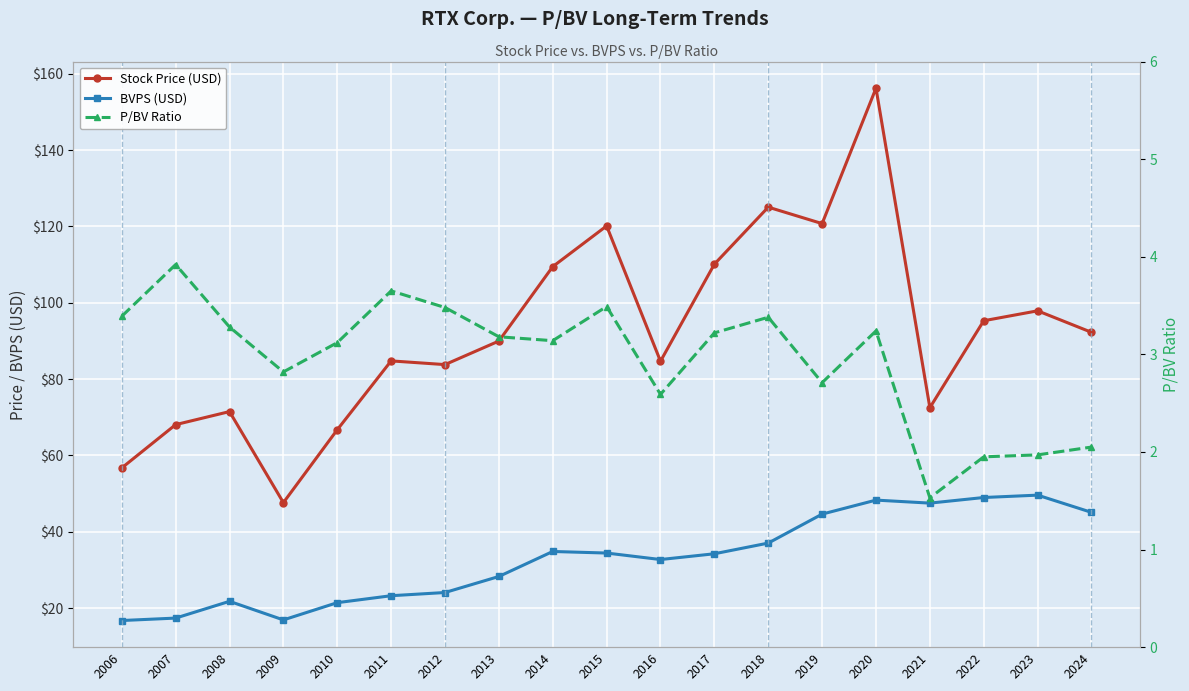

What is the highest value of the Stock Price (USD) series?

156.2